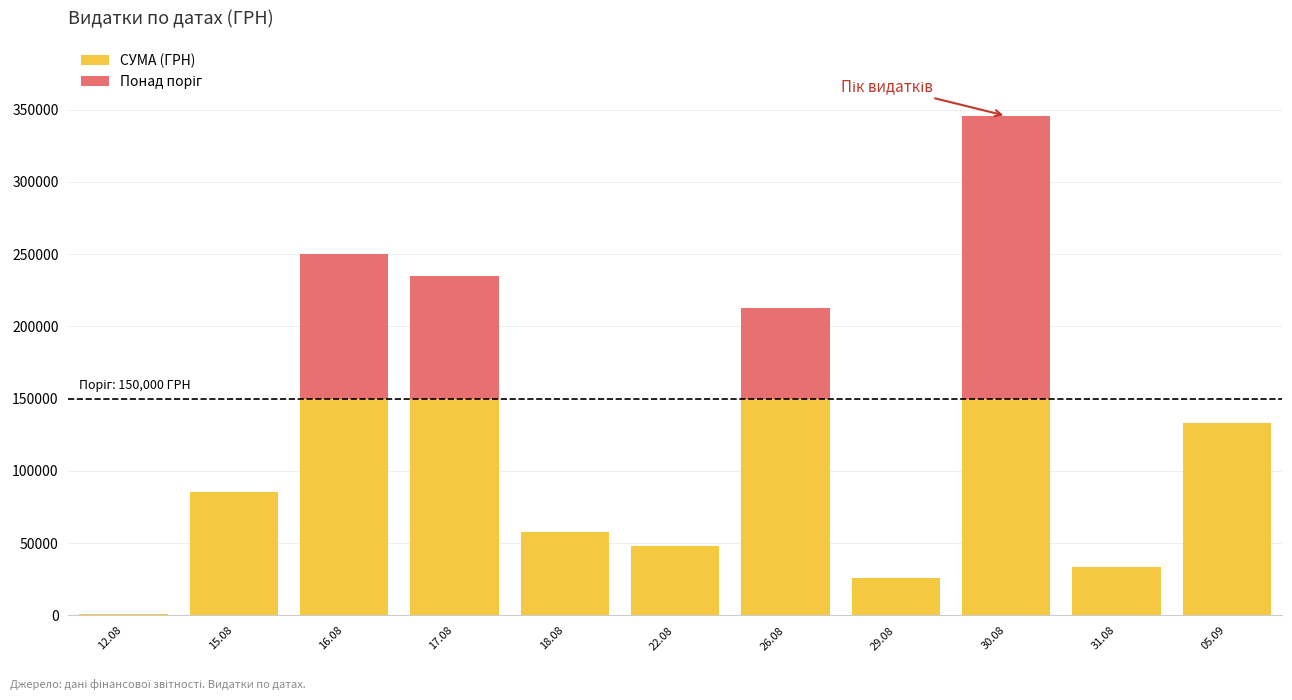

What is the total value across all series at 26.08?

212595.2